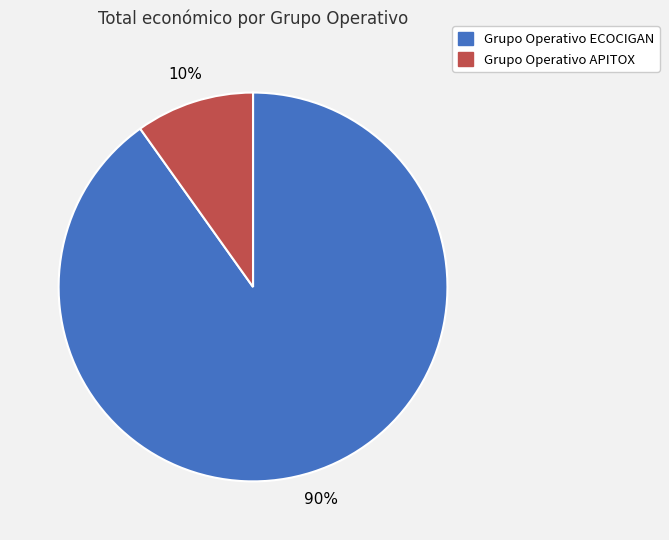

Which category accounts for the majority?

Grupo Operativo ECOCIGAN